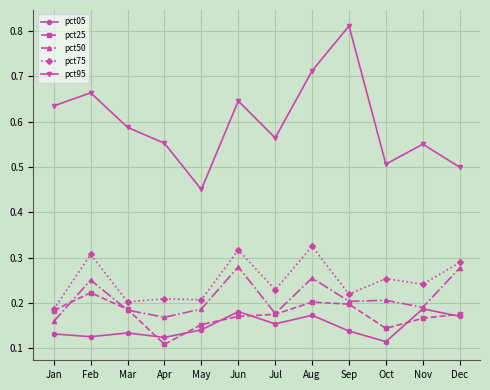

How many categories are shown in the chart?

12